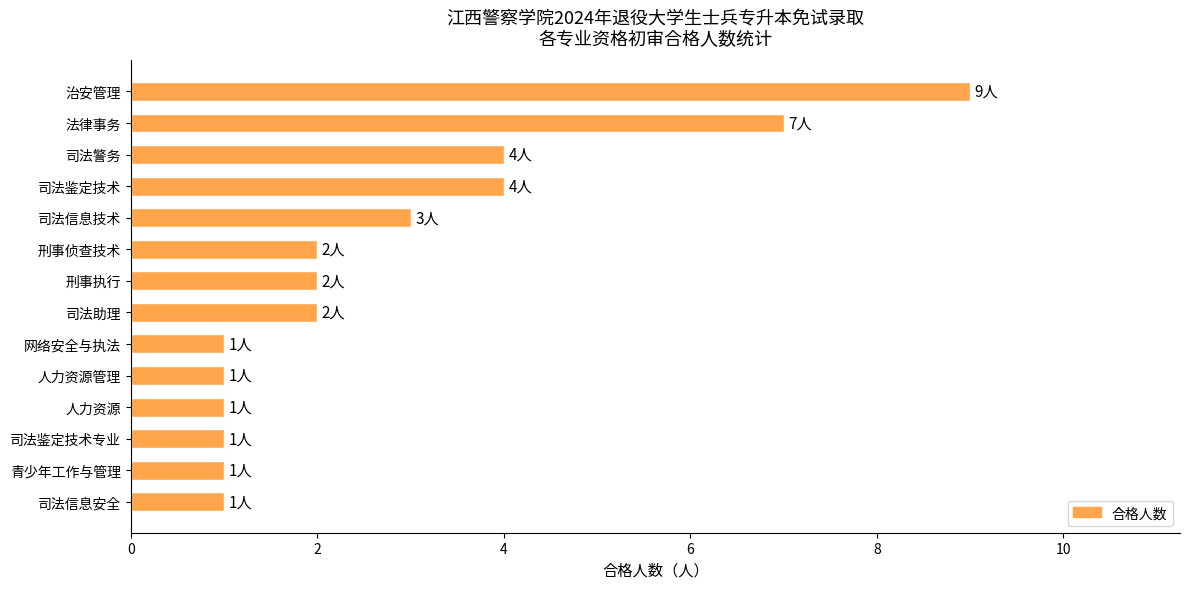

Between 网络安全与执法 and 刑事侦查技术, which is larger?

刑事侦查技术